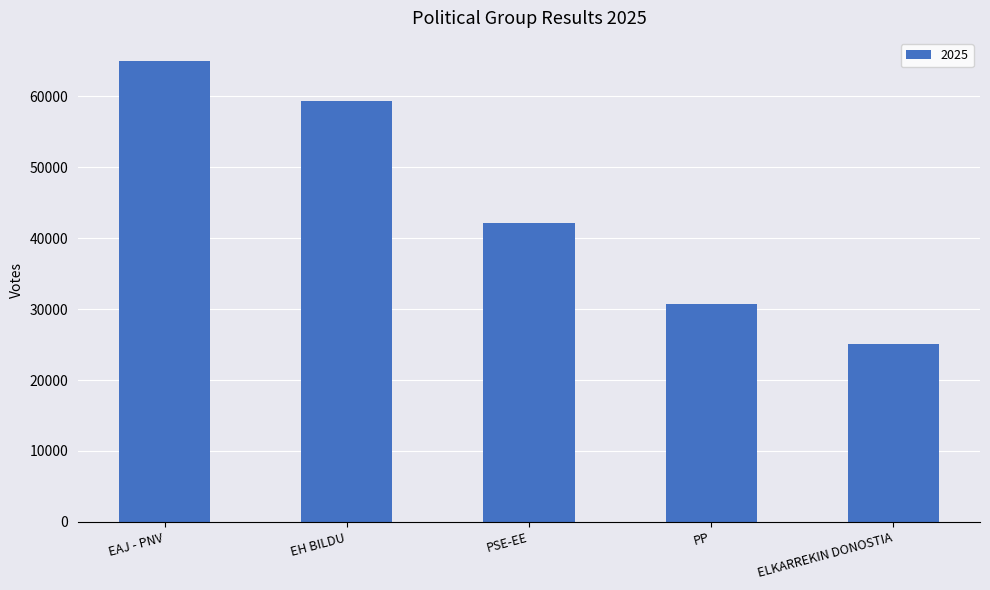

Reading left to right, transcribe all the data shown in this chart.

EAJ - PNV=65014.8	EH BILDU=59307.2	PSE-EE=42184.6	PP=30769.4	ELKARREKIN DONOSTIA=25061.9